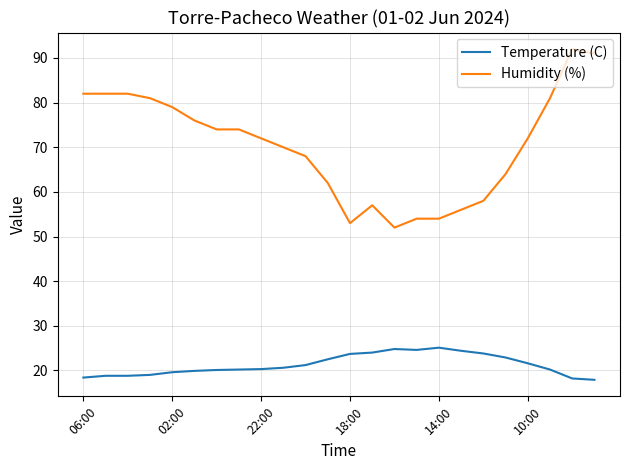

What is the lowest value of the Temperature (C) series?

17.9